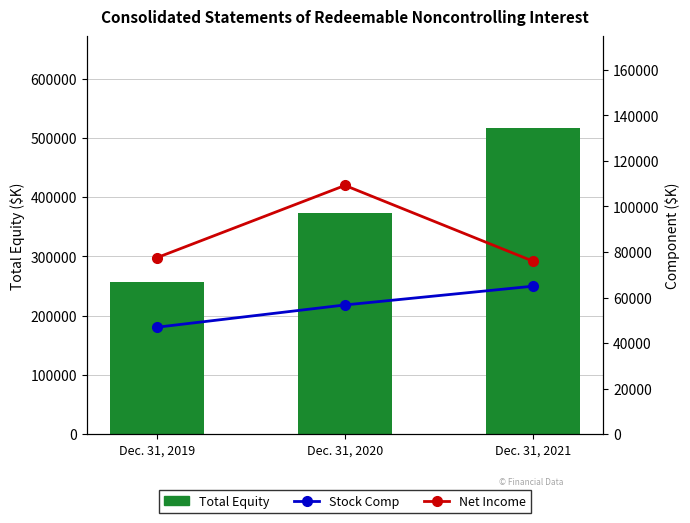

What is the sum of all Stock Comp values?

168768